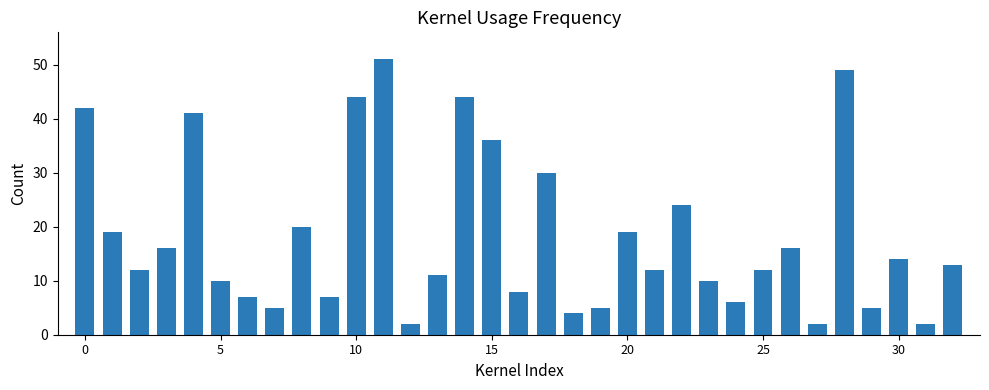

What is the average value?

18